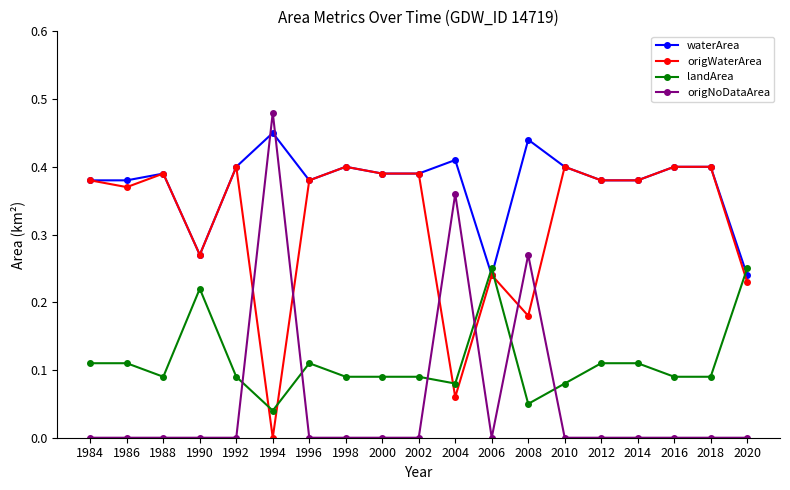

After their last crossing, which series has the higher values: origNoDataArea or landArea?

landArea